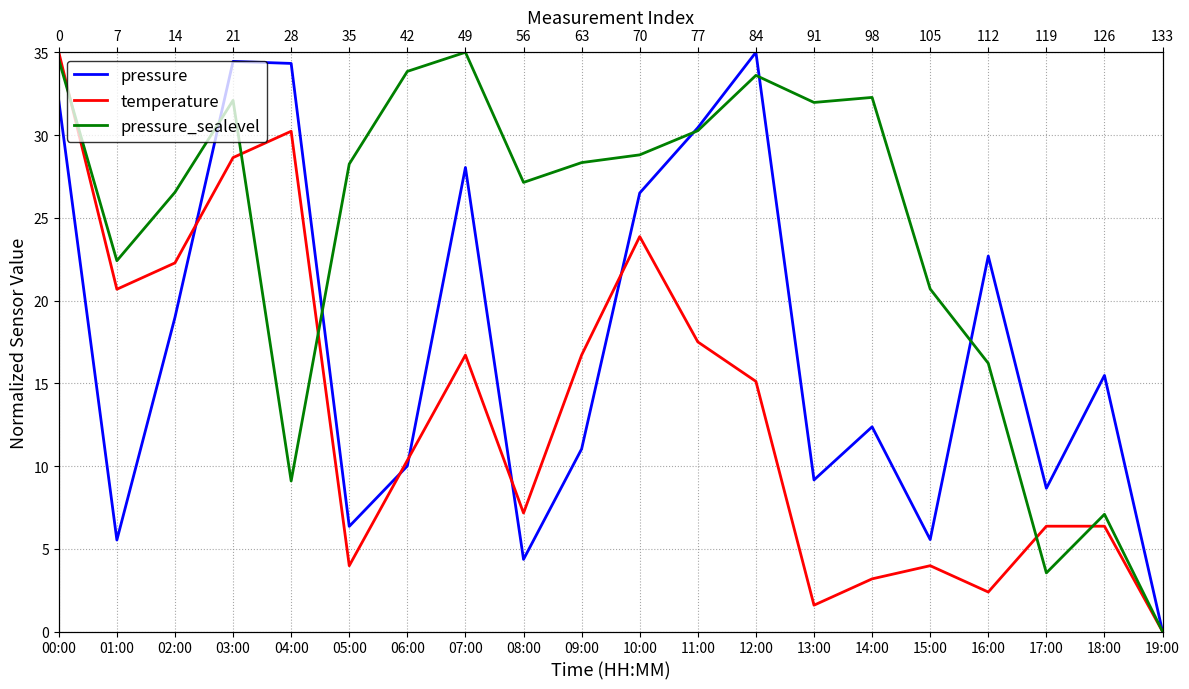

Which category has the highest value in the pressure_sealevel series?

07:00